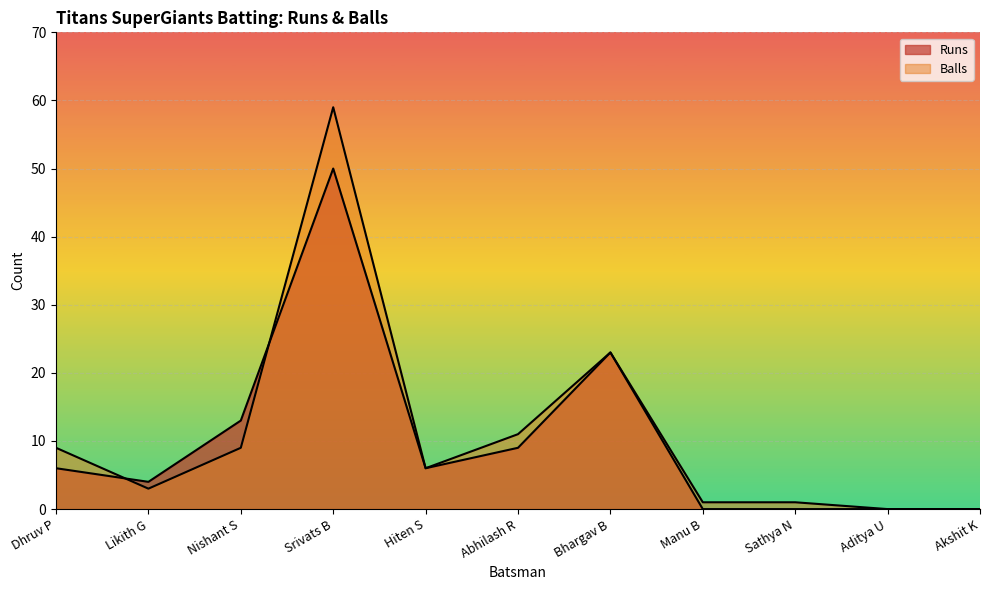

List the labels in order of Runs value, largest first.

Srivats B, Bhargav B, Nishant S, Abhilash R, Dhruv P, Hiten S, Likith G, Manu B, Sathya N, Aditya U, Akshit K